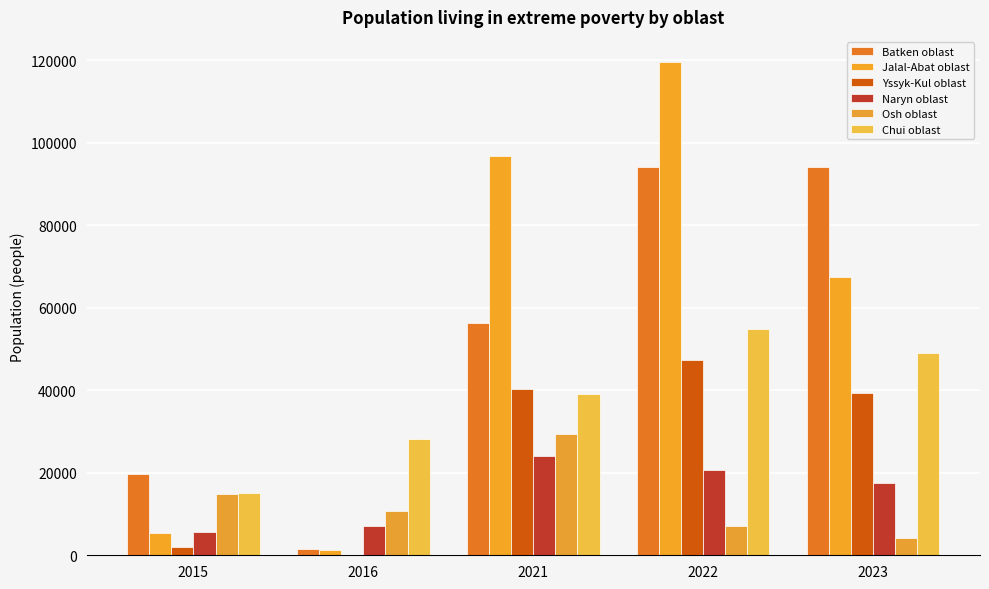

Which series has the largest range (max minus min)?

Jalal-Abat oblast